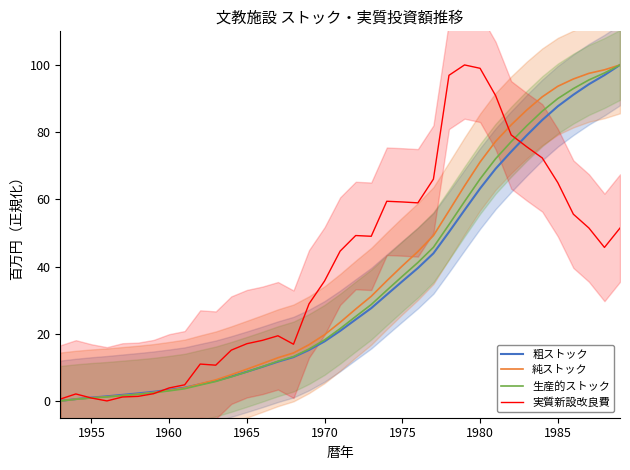

Is it true that 粗ストック equals 2.0 at 1965?

False